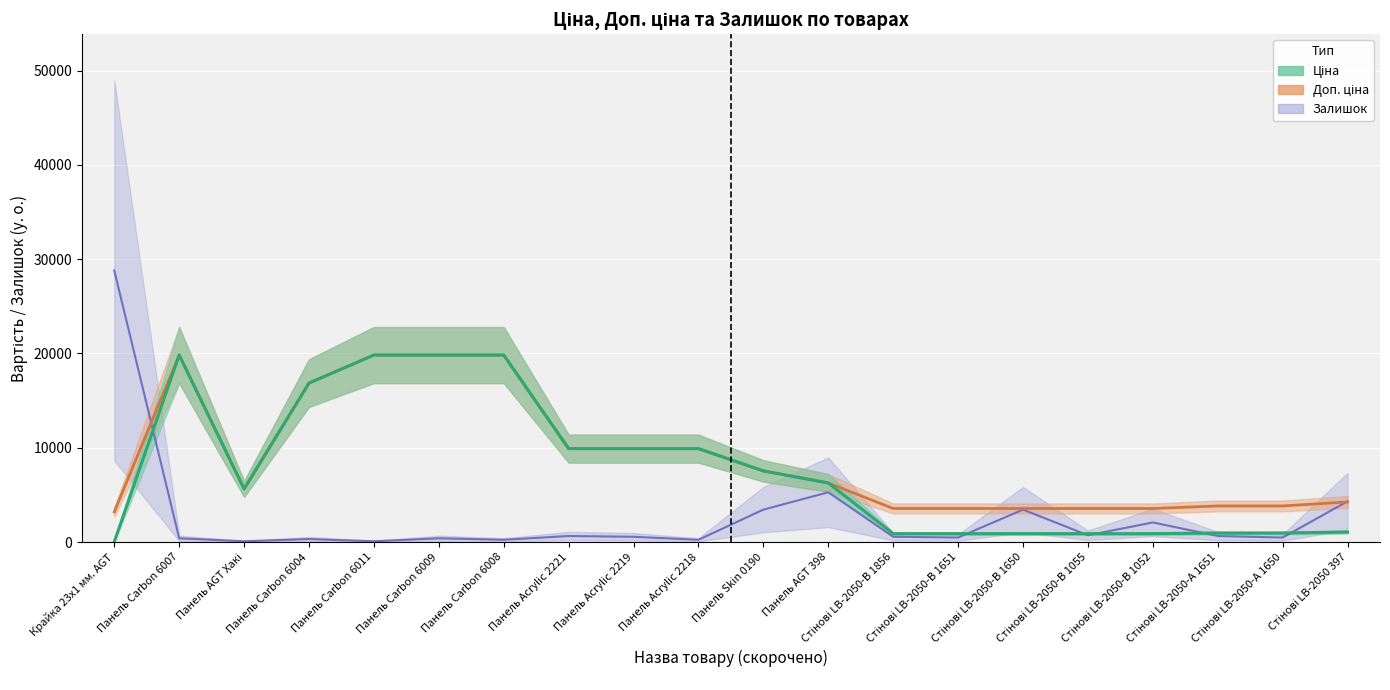

What is the value of the Залишок point at the 12th from the left?

5280.0